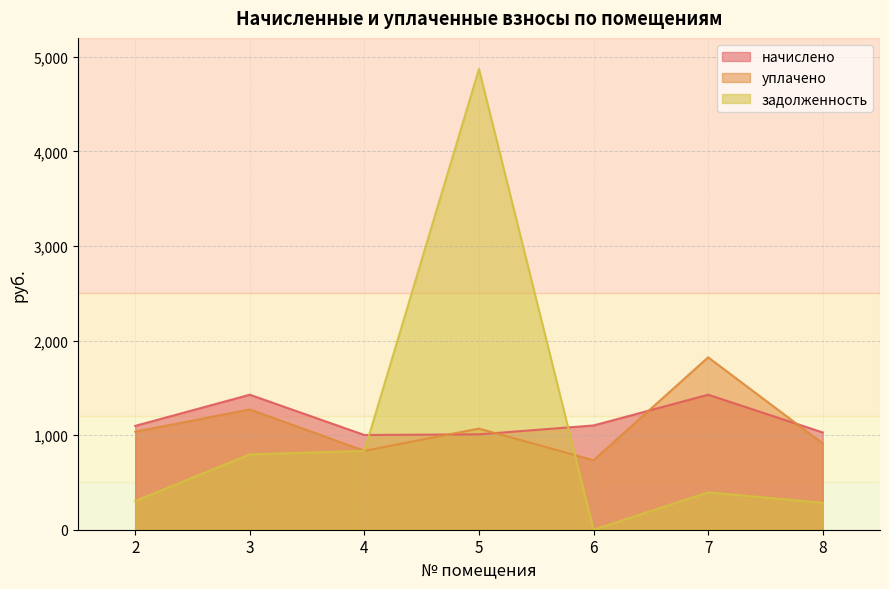

What is the difference between the highest and lowest values at 7?

1427.5